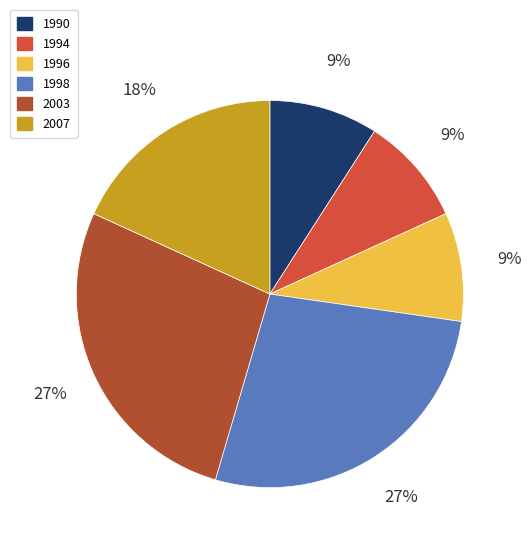

To the nearest percent, what is the average slice percentage?

17%